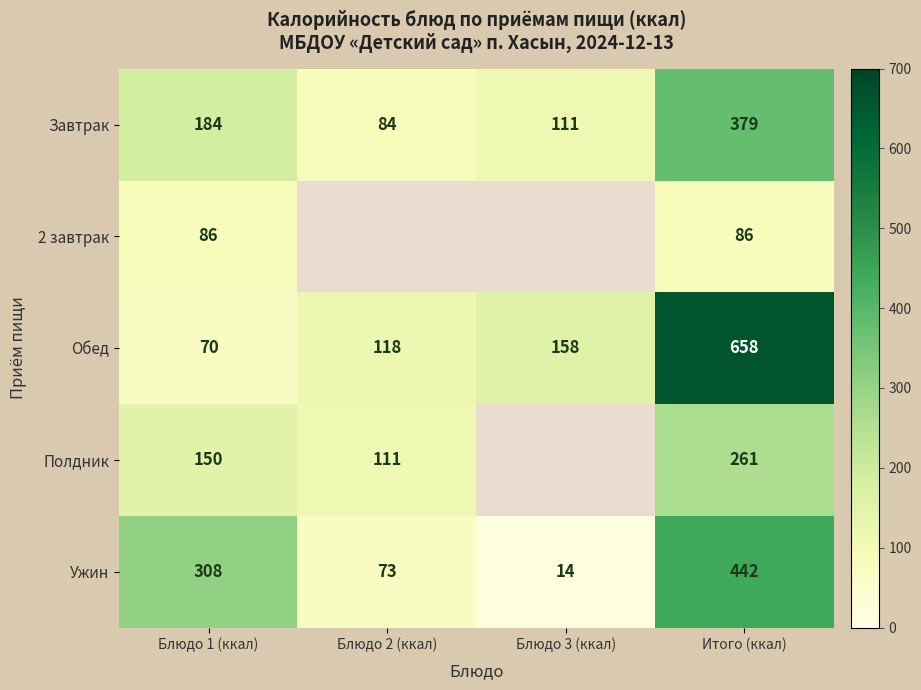

What is the maximum value for Обед?

658